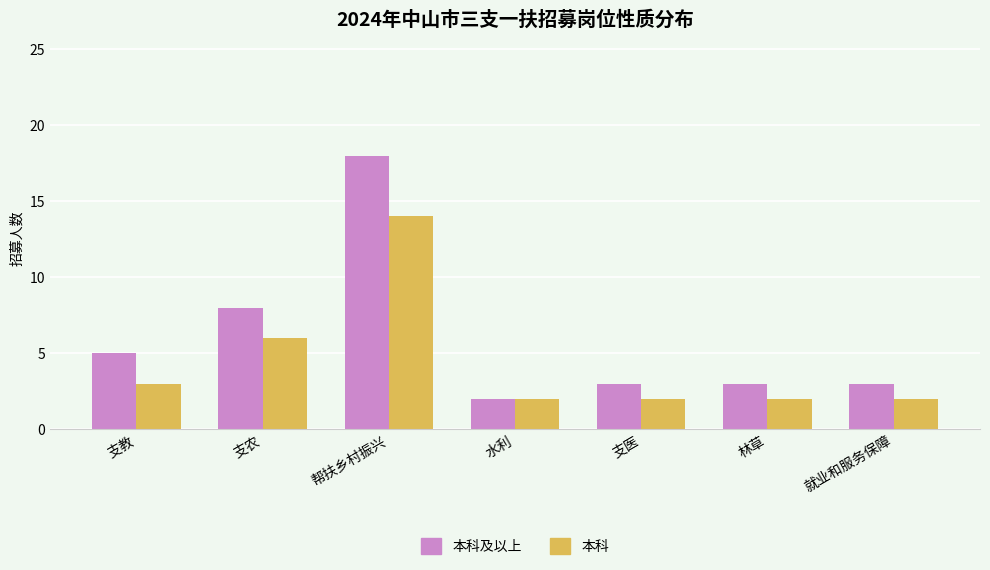

Rank the series at 支医 from lowest to highest value.

本科, 本科及以上